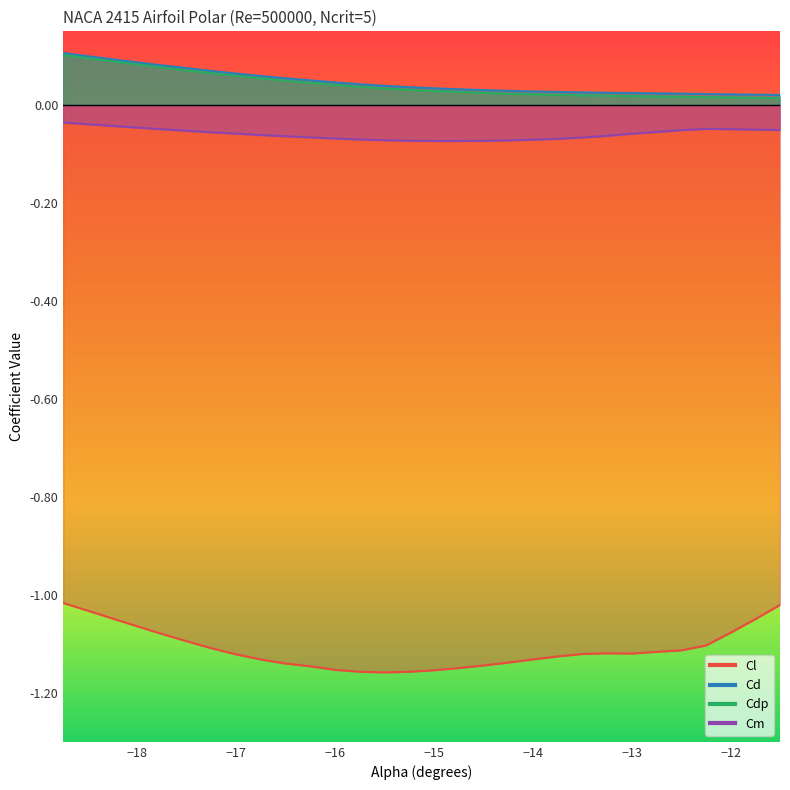

At how many categories does at least one series exceed 0?

30